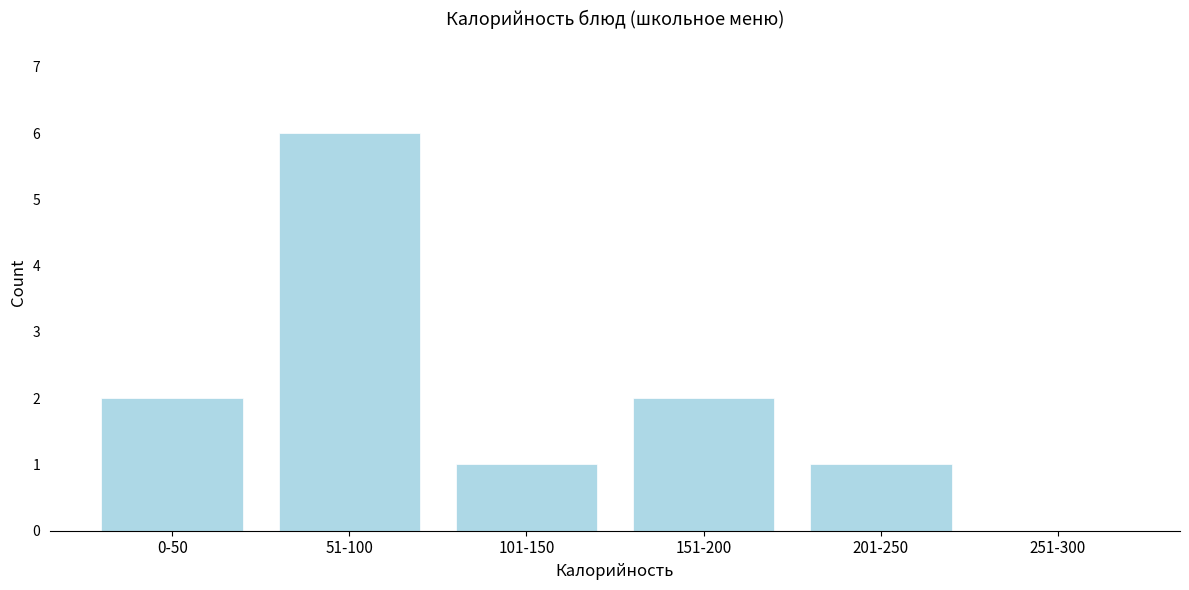

Reading left to right, transcribe all the data shown in this chart.

0-50=2	51-100=6	101-150=1	151-200=2	201-250=1	251-300=0